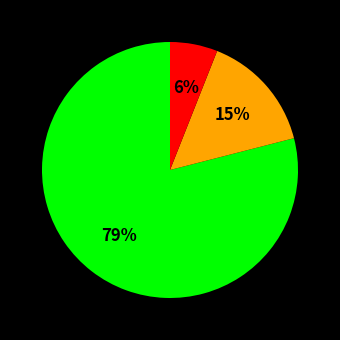

Does any single category account for the majority?

Yes